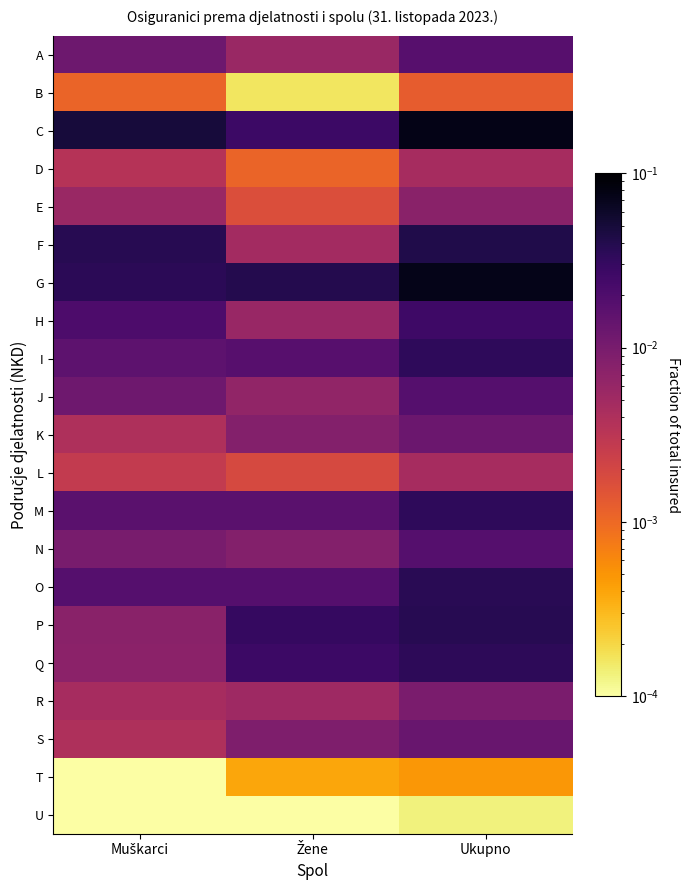

Between Muškarci and Ukupno, which series saw the biggest shift?

G